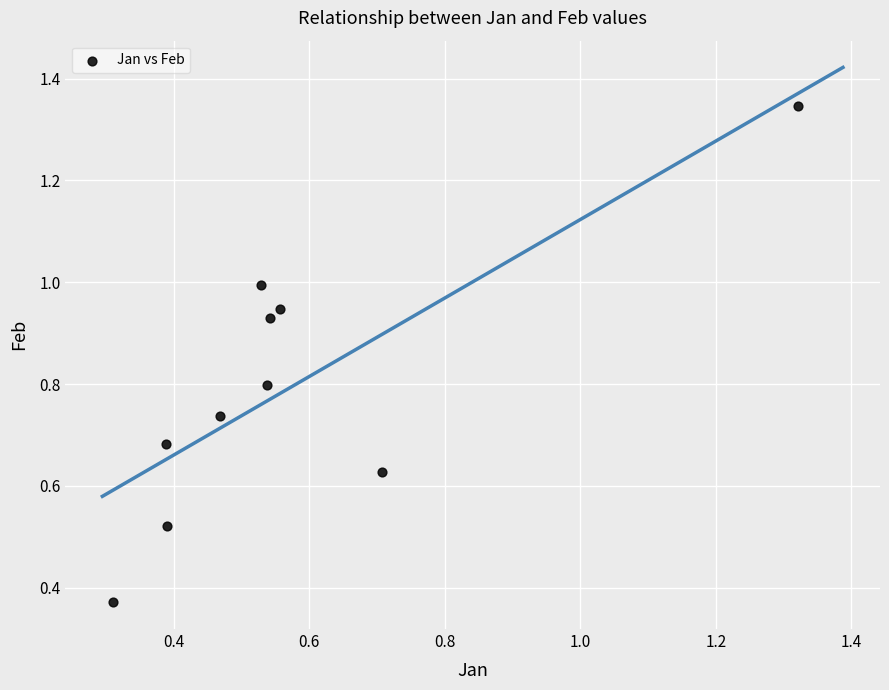

What is the range of X values (max minus min)?

1.0